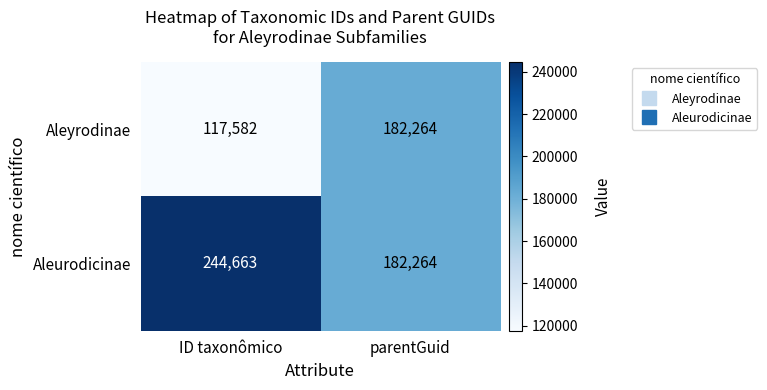

List the series in order of their peak value, highest first.

Aleurodicinae, Aleyrodinae